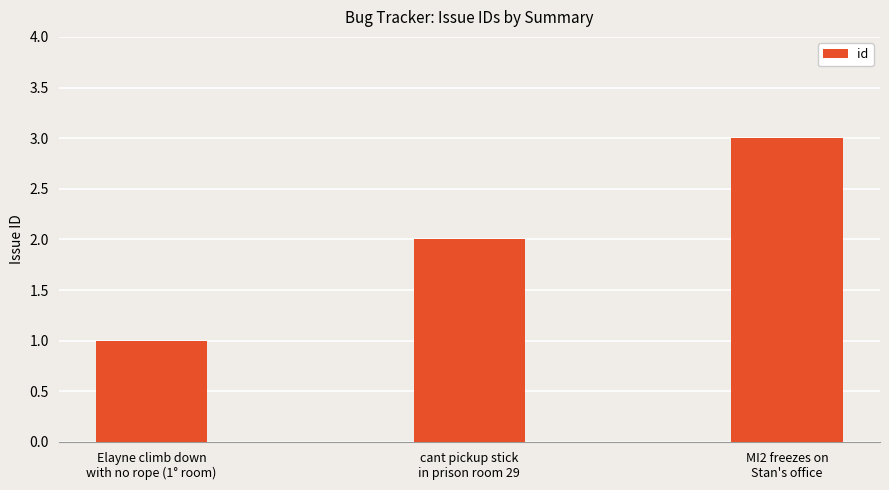

Reading left to right, list all the values displayed in this chart.

Elayne climb down
with no rope (1° room)=1	cant pickup stick
in prison room 29=2	MI2 freezes on
Stan's office=3